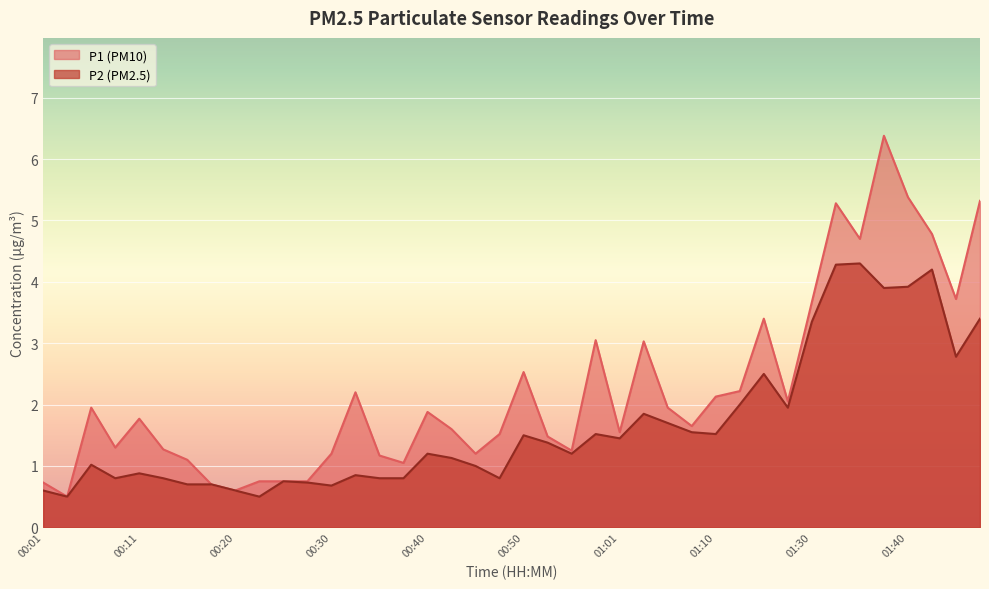

What position from the right is 00:18?

33